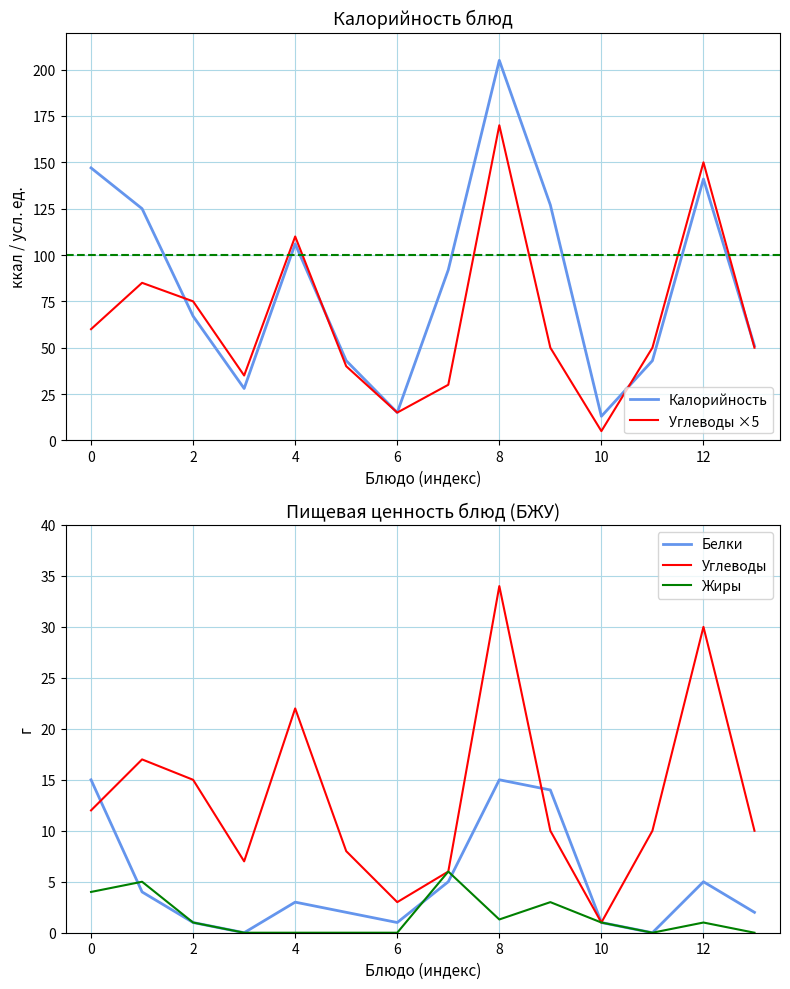

Which series has the largest range (max minus min)?

Калорийность